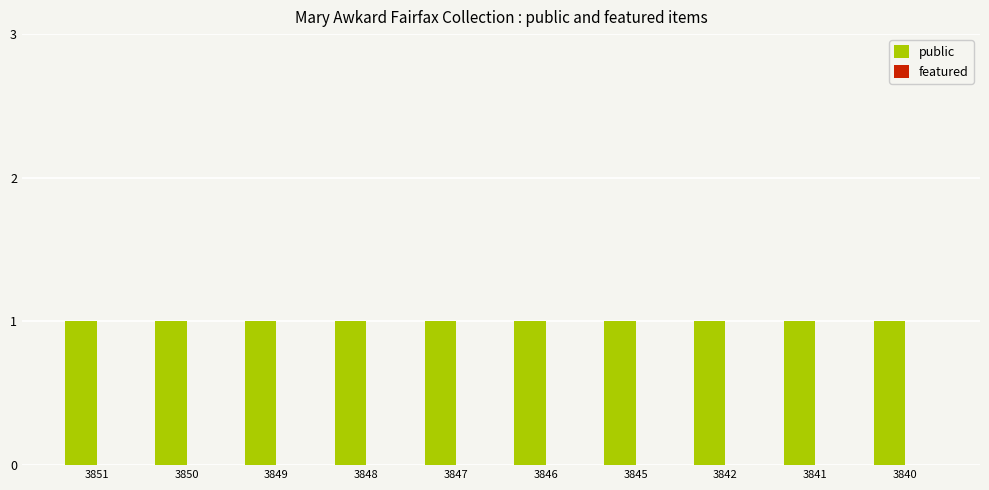

Rank the series by their average value, from lowest to highest.

featured, public